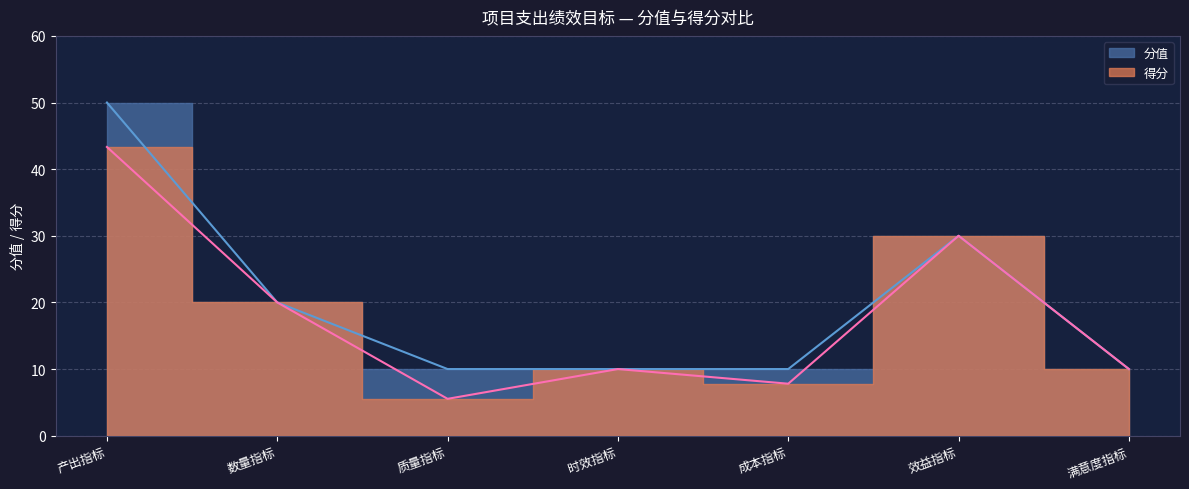

What is the difference between the maximum and minimum values in the 得分 series?

37.8